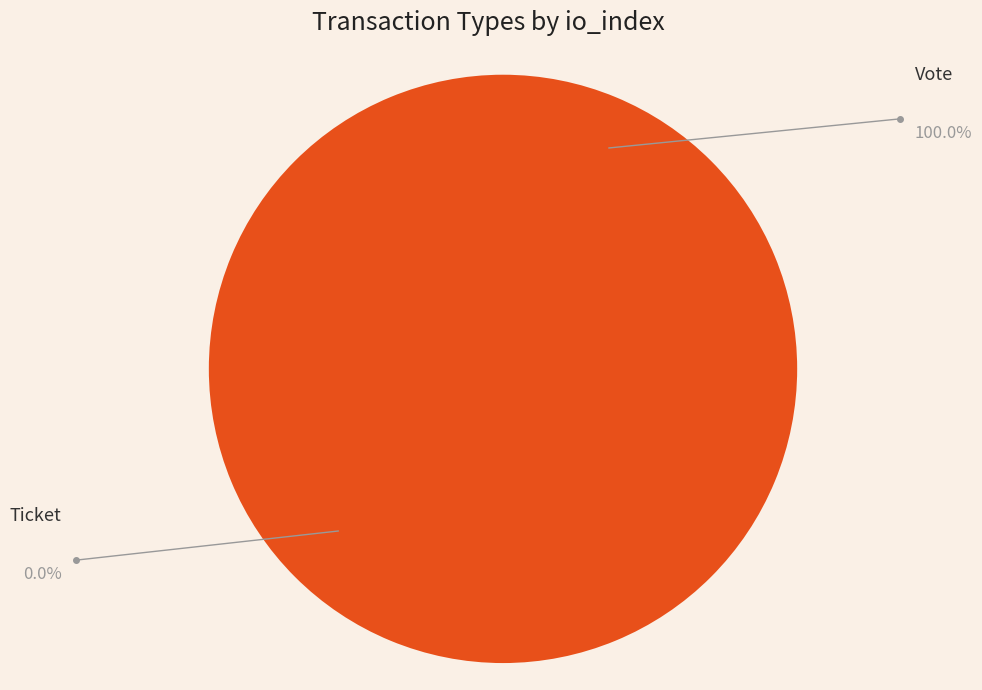

How many slices are in this pie chart?

2